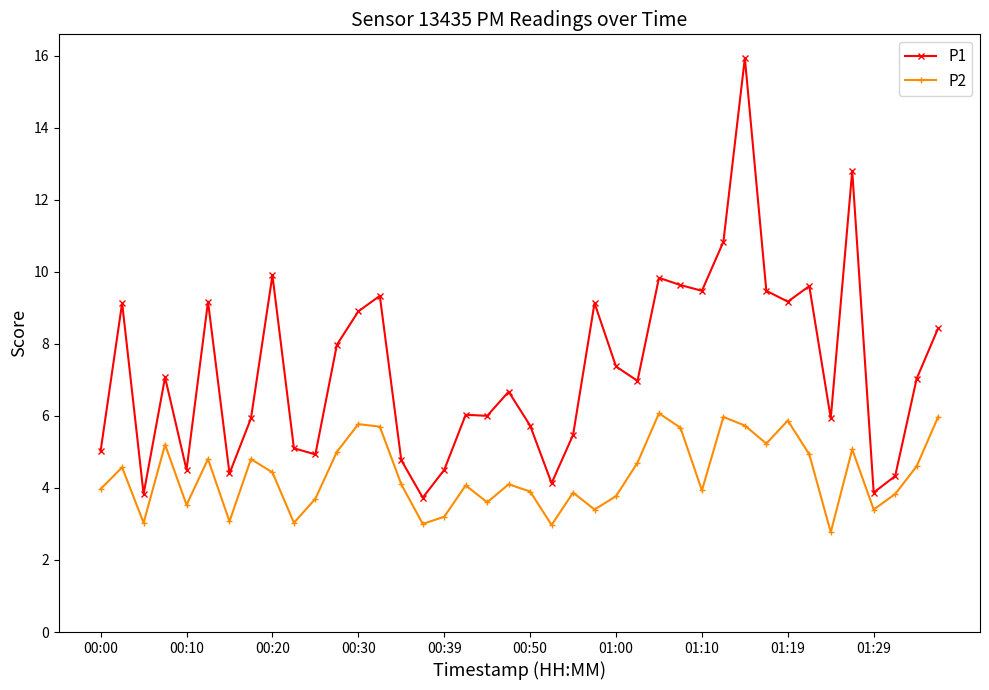

What is the minimum value for P1?

3.7